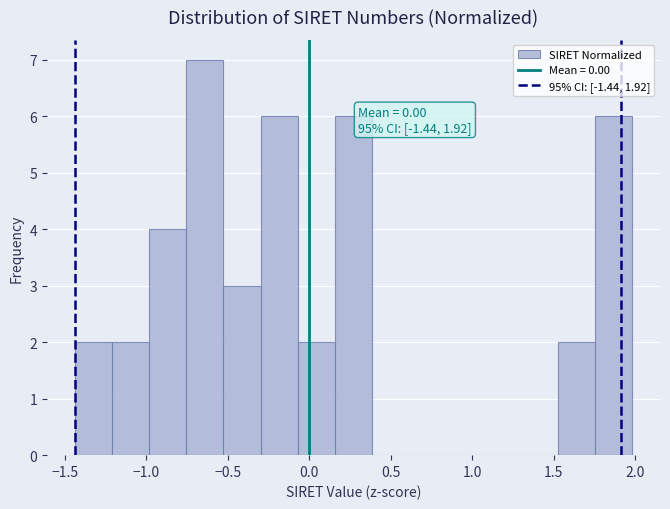

Over which range of the x-axis is the bar tallest?

-0.75 to -0.55